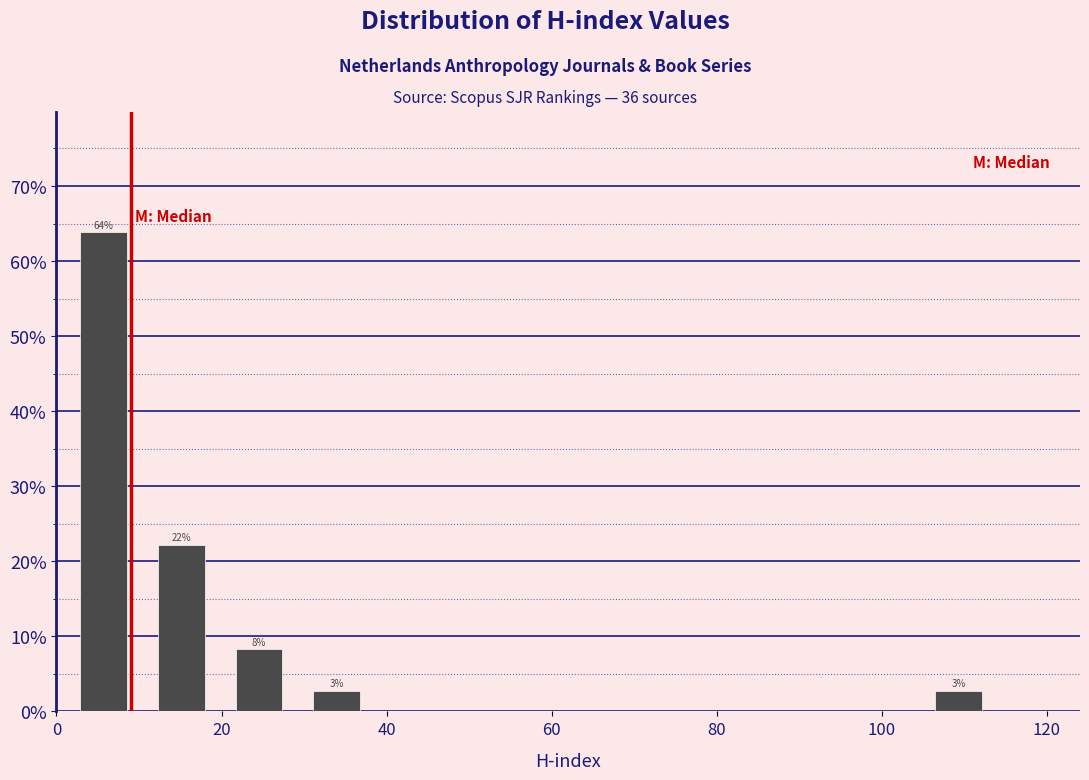

Which range on the x-axis has the tallest bar?

2 to 10